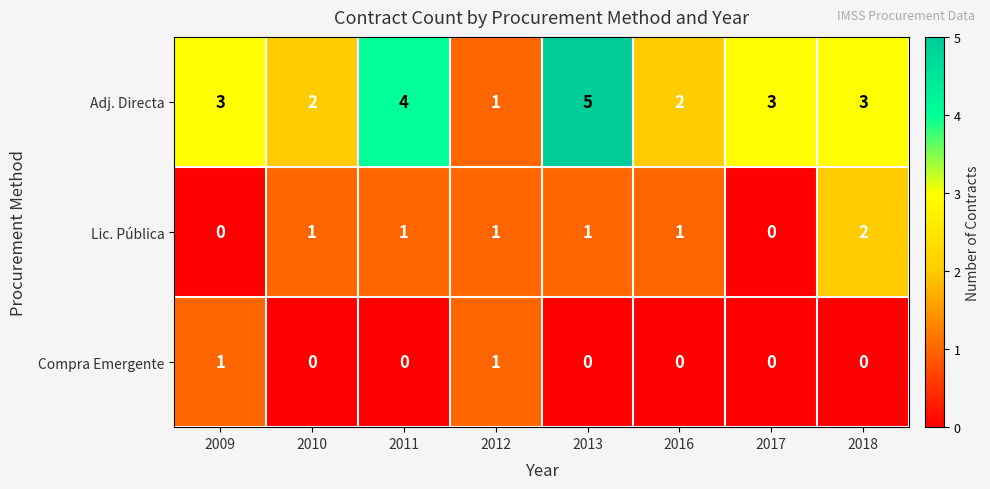

List the series in order of their peak value, highest first.

Adj. Directa, Lic. Pública, Compra Emergente